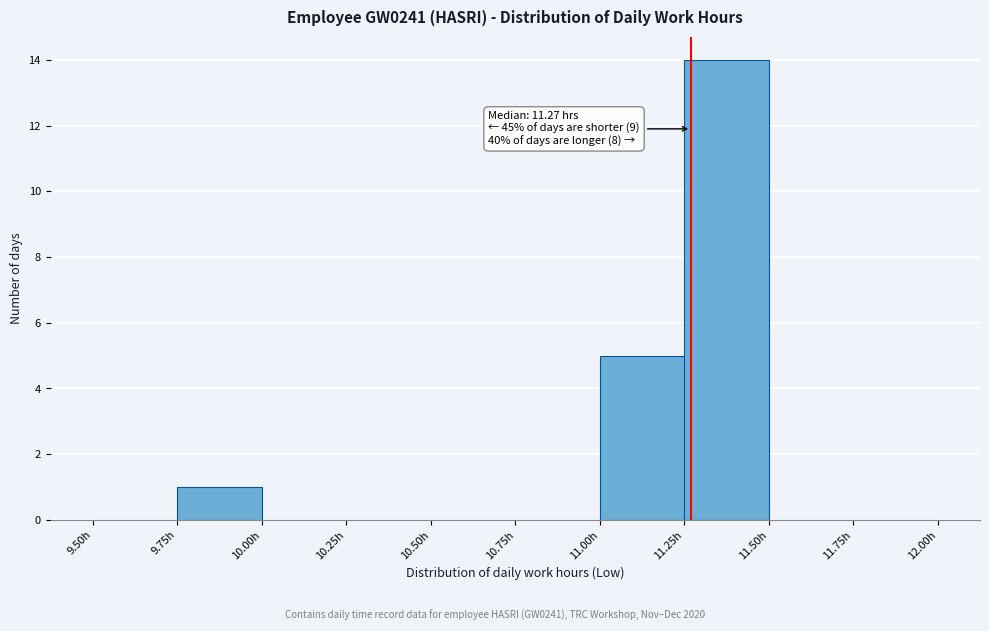

Over which range of the x-axis is the bar tallest?

11.25 to 11.50